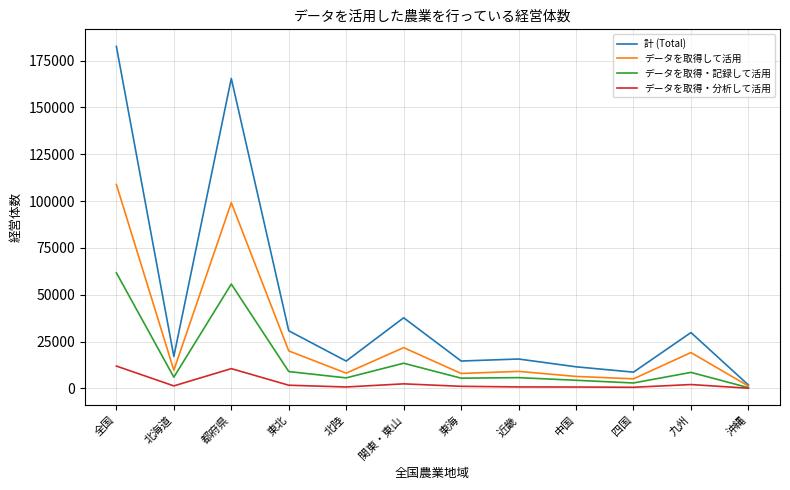

What is the difference between the second highest and second lowest values in the 計 (Total) series?

156768